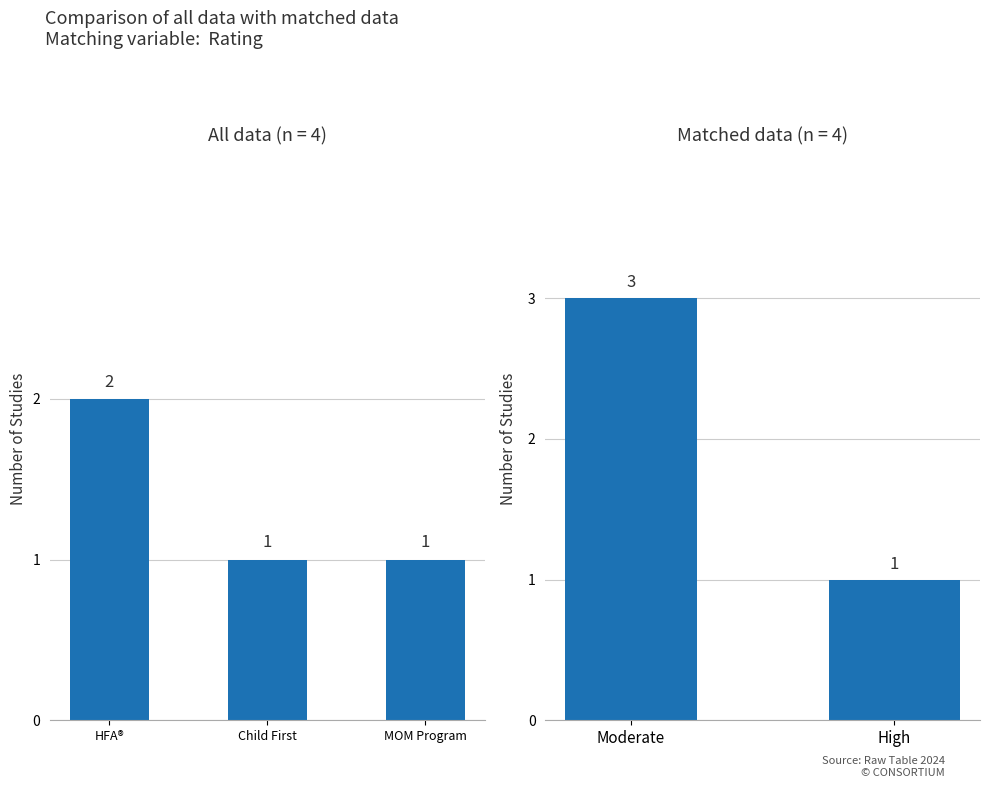

The value at Moderate is 1. True or false?

False